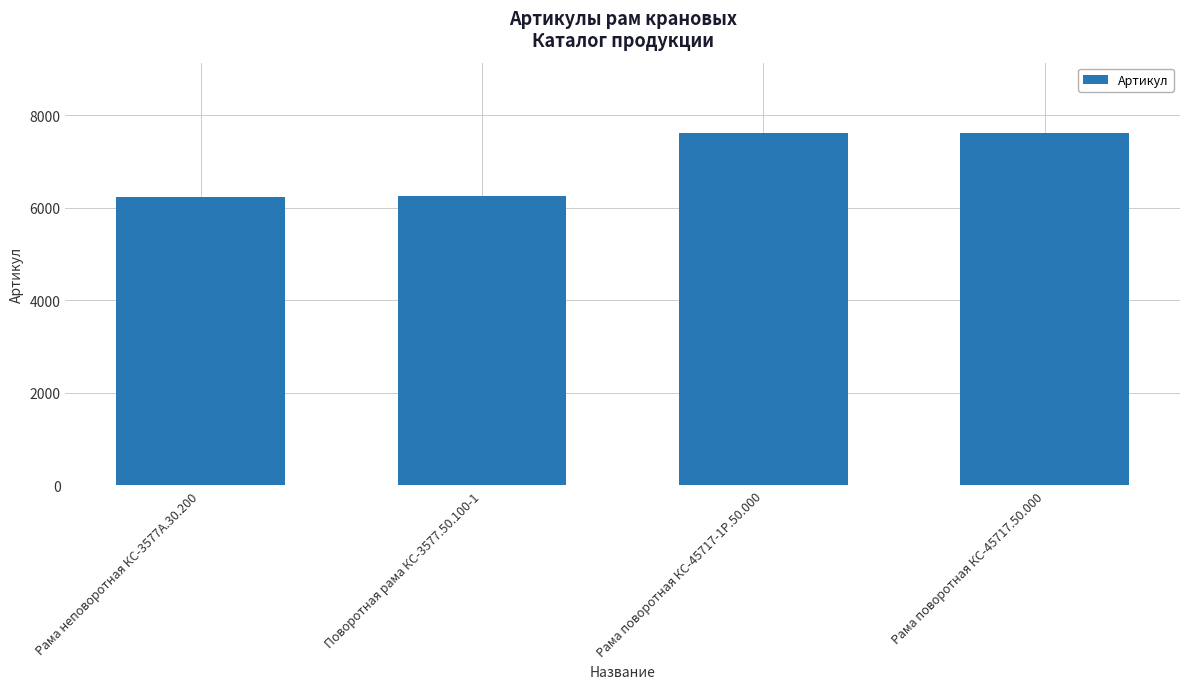

The chart shows a value of 12107 at Рама поворотная КС-45717.50.000. True or false?

False